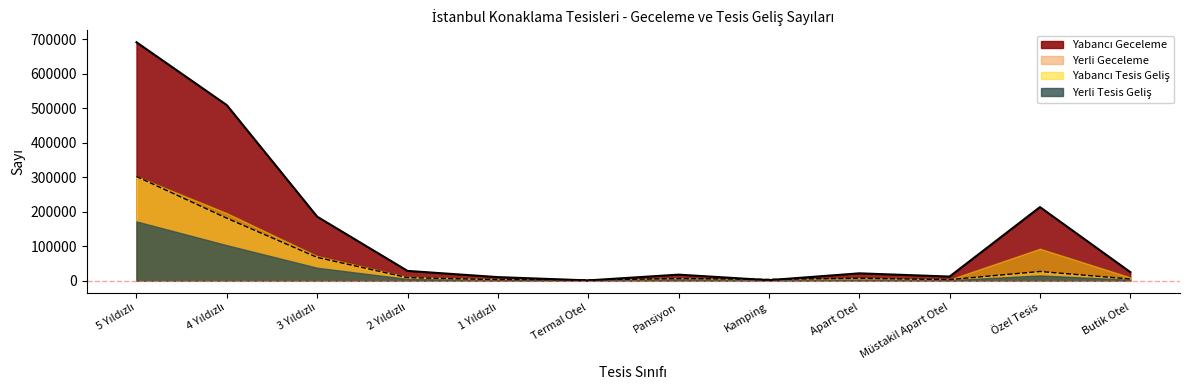

What is the maximum value shown in the chart?

691298